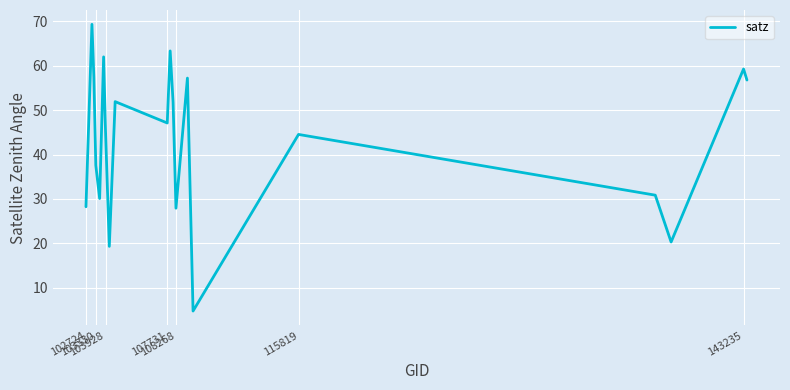

What is the difference between the maximum and minimum values?

64.6